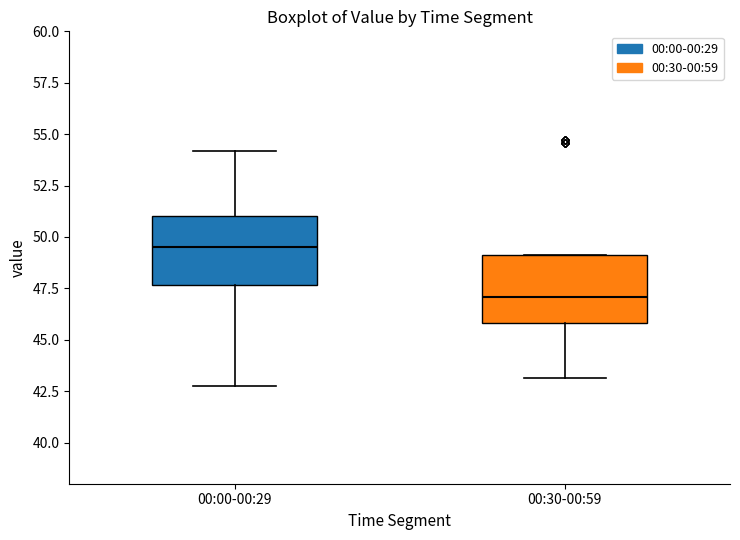

Which box has the highest median line?

00:00-00:29